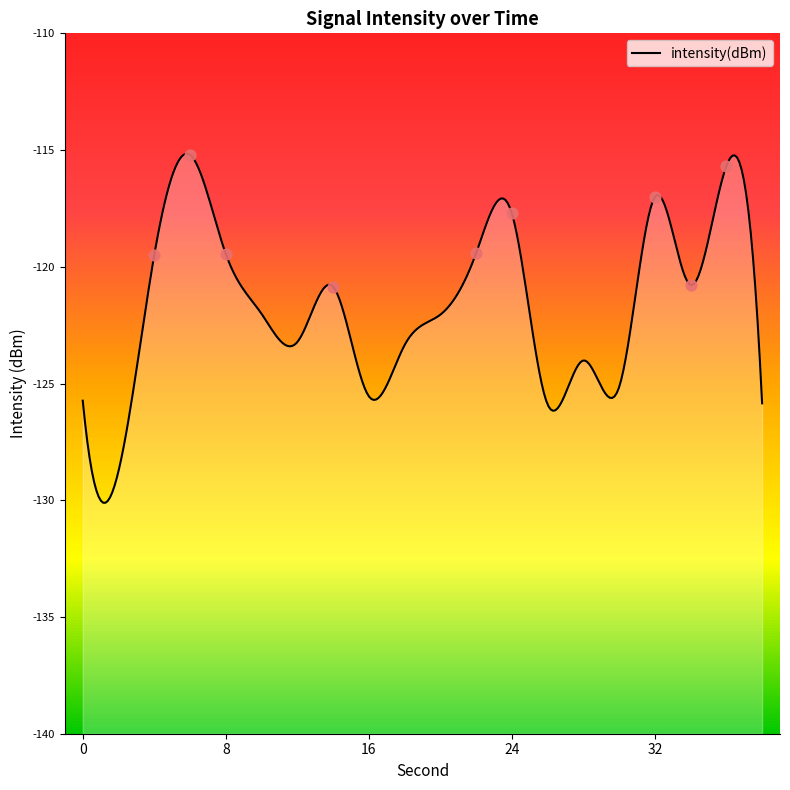

Between 32 and 24, which is larger?

32